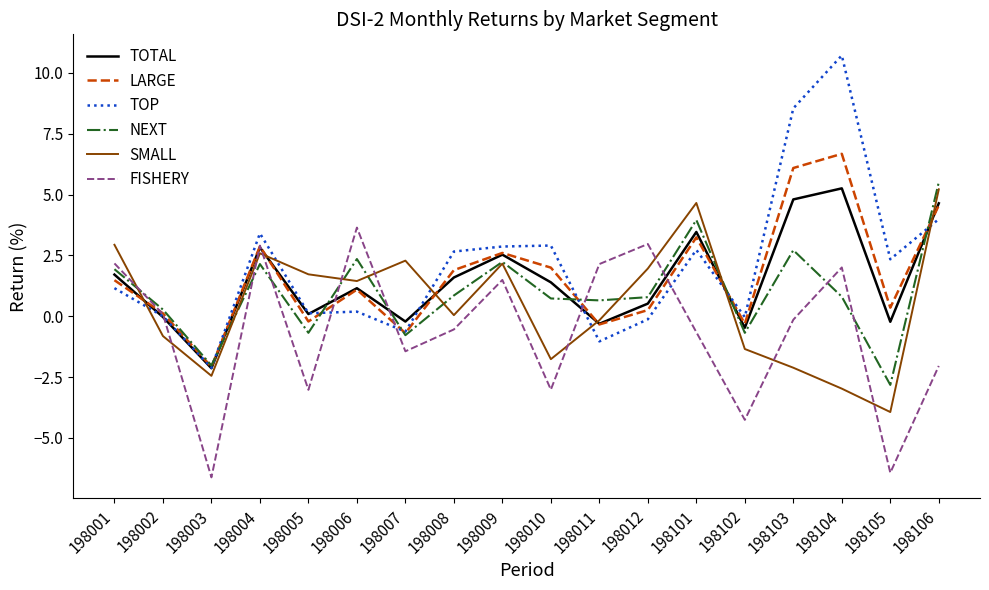

At which label is TOP closest to 4?

198106